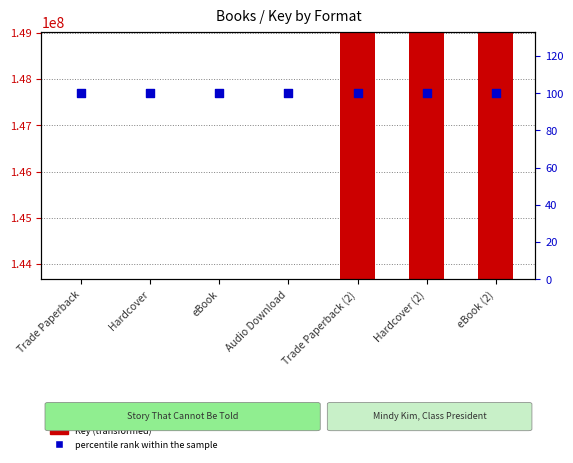

Which series contains the lowest Y value?

percentile rank within the sample